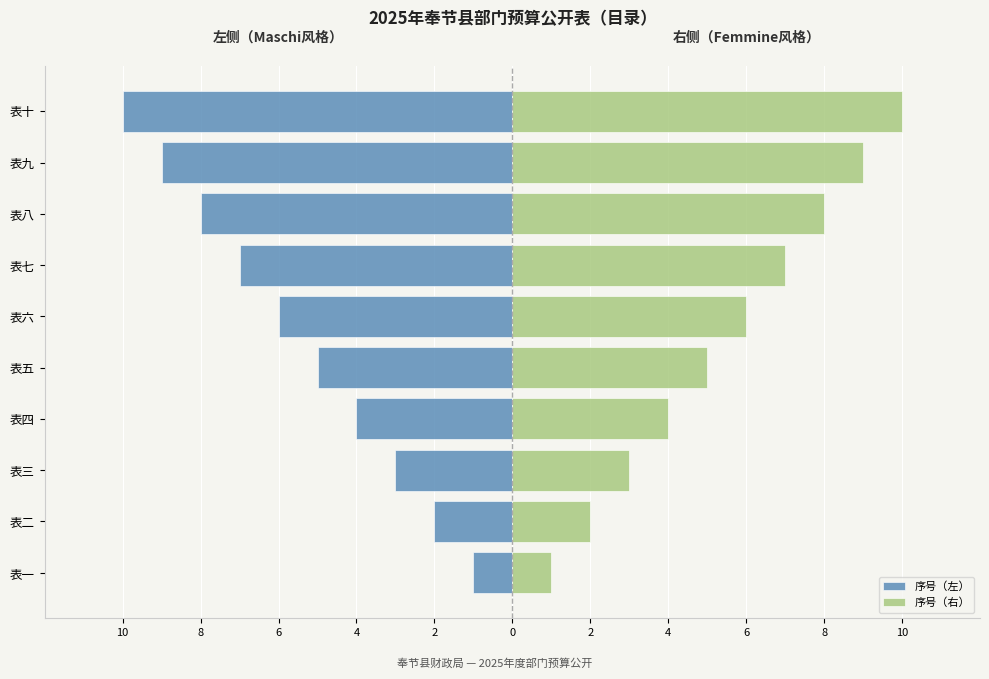

What is the greatest value displayed?

10